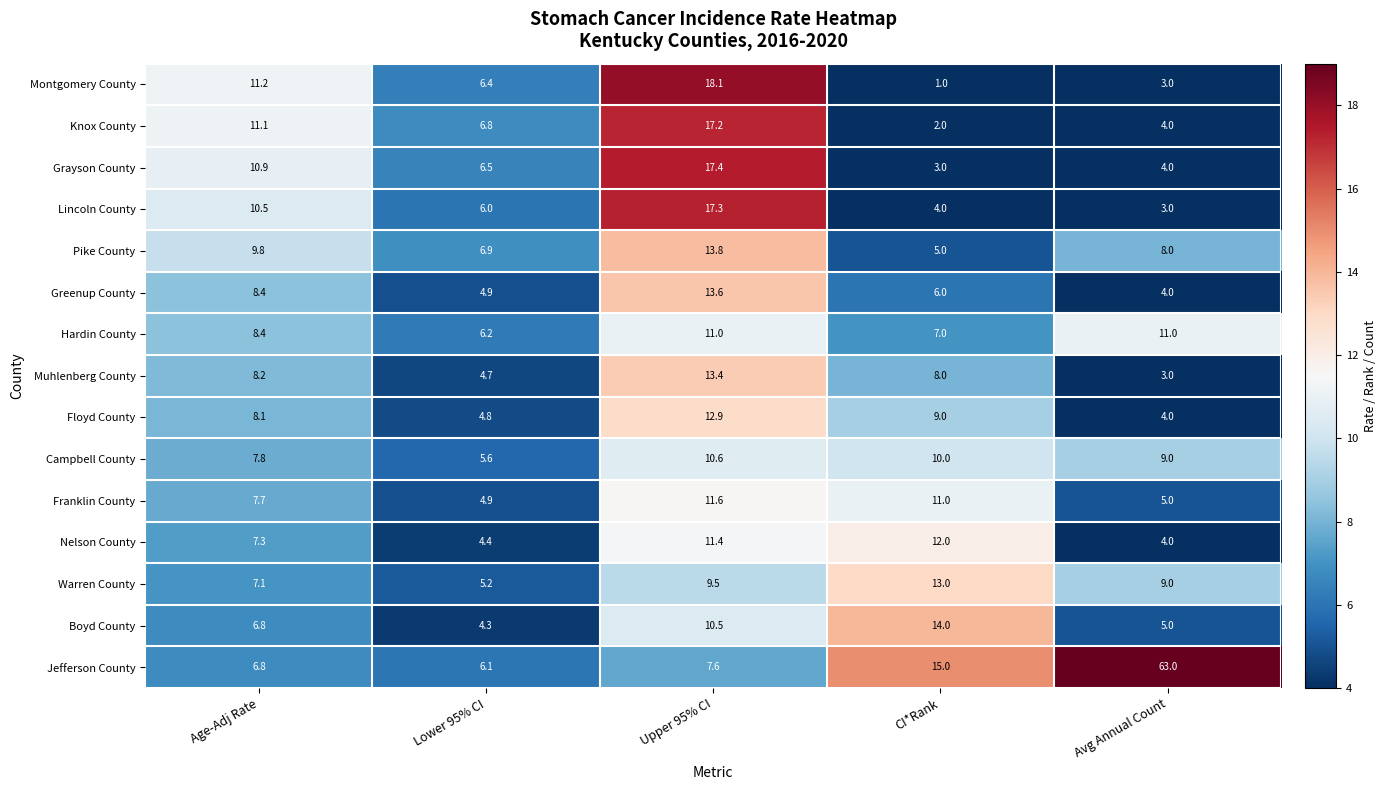

At which label does Nelson County reach its minimum?

Avg Annual Count